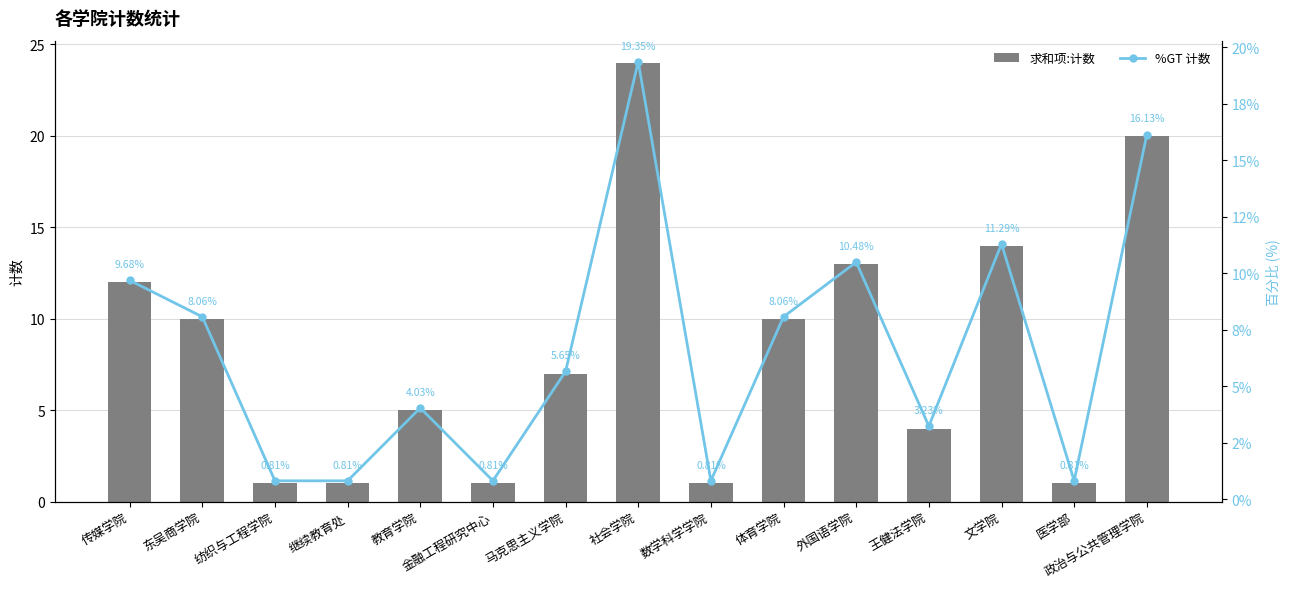

At which category is the sum across all series the highest?

社会学院